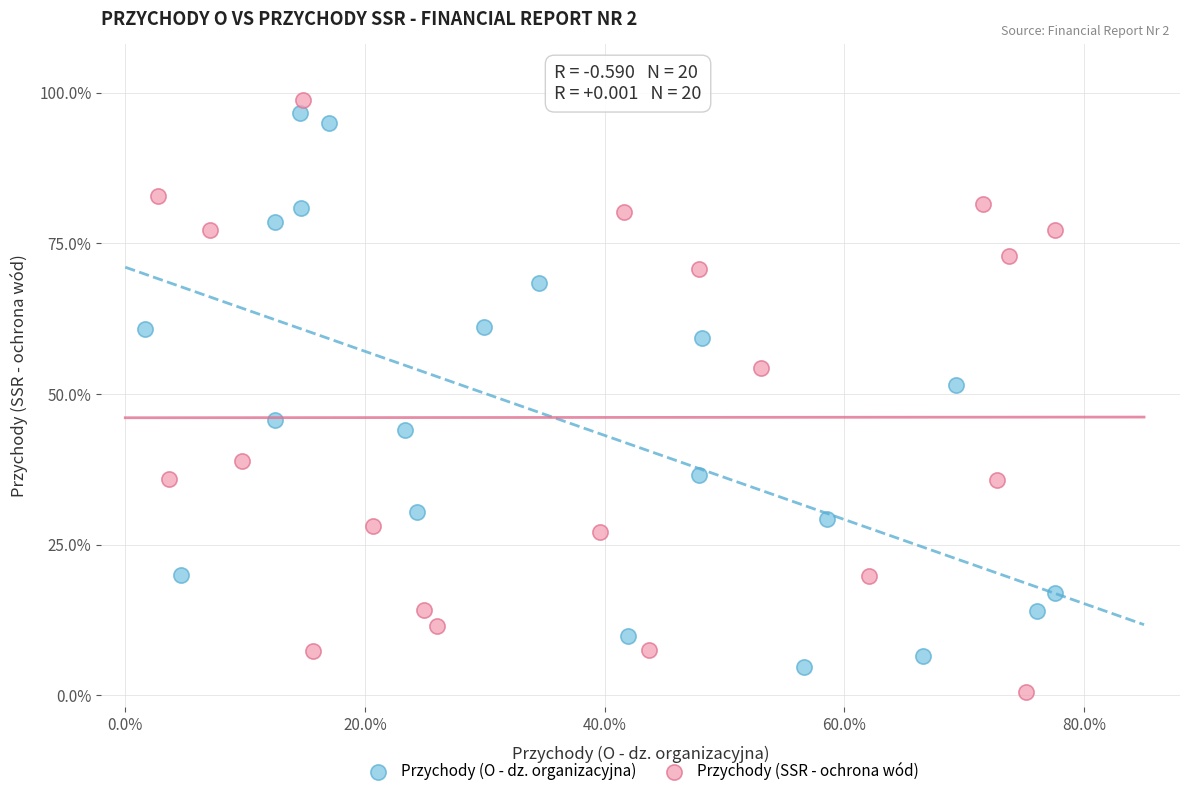

What are all the series names shown in the legend?

Przychody (O - dz. organizacyjna), Przychody (SSR - ochrona wód)